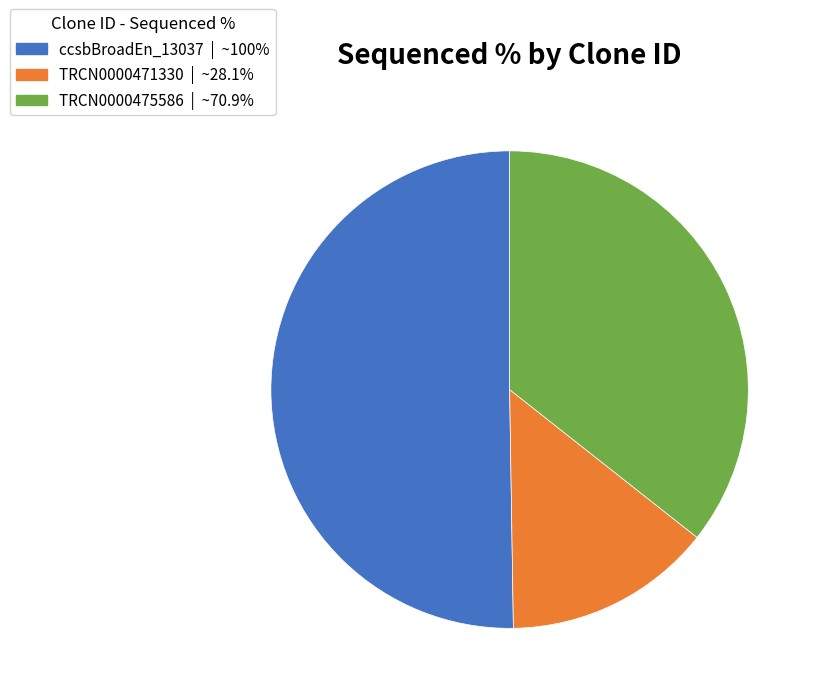

Which has a higher value, TRCN0000471330 or TRCN0000475586?

TRCN0000475586